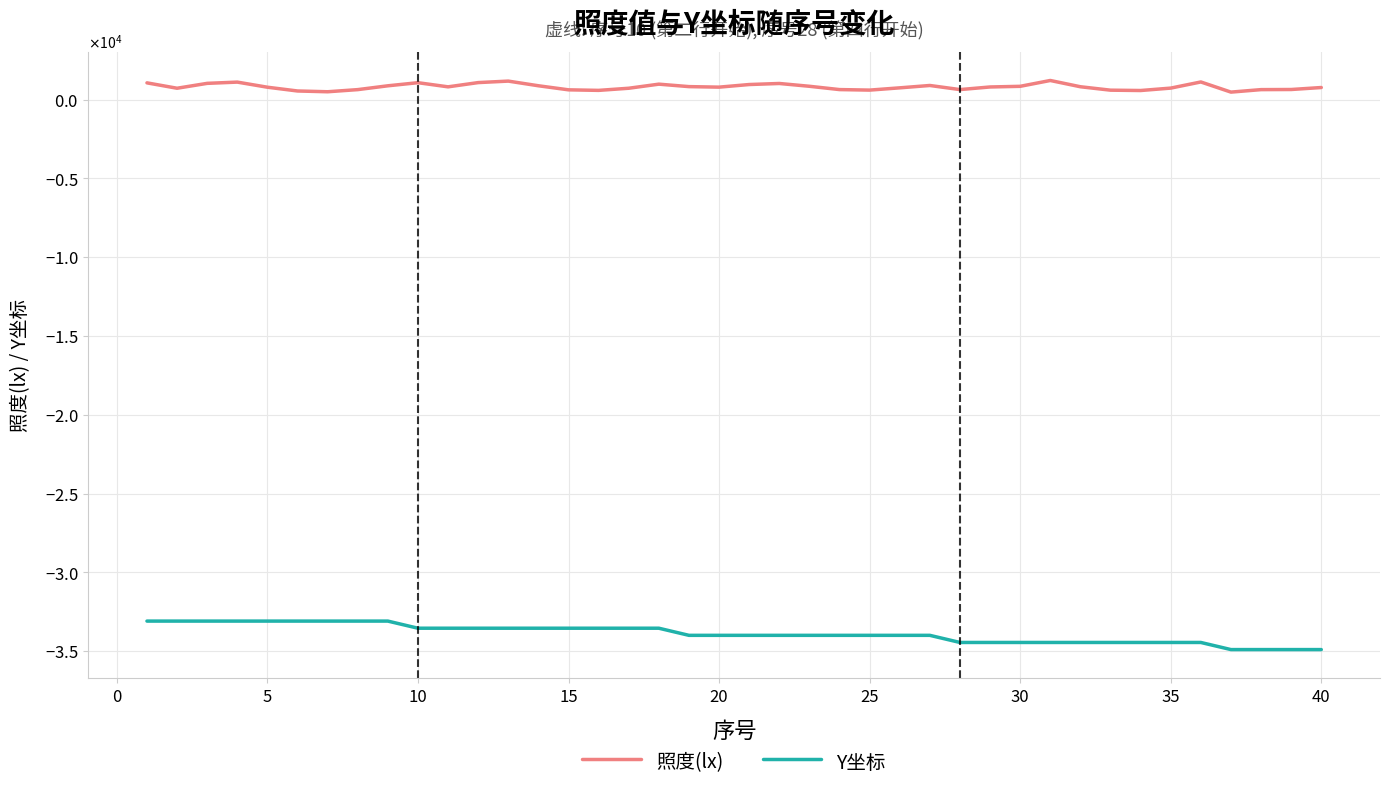

True or false: Y坐标 and 照度(lx) cross at least once.

False